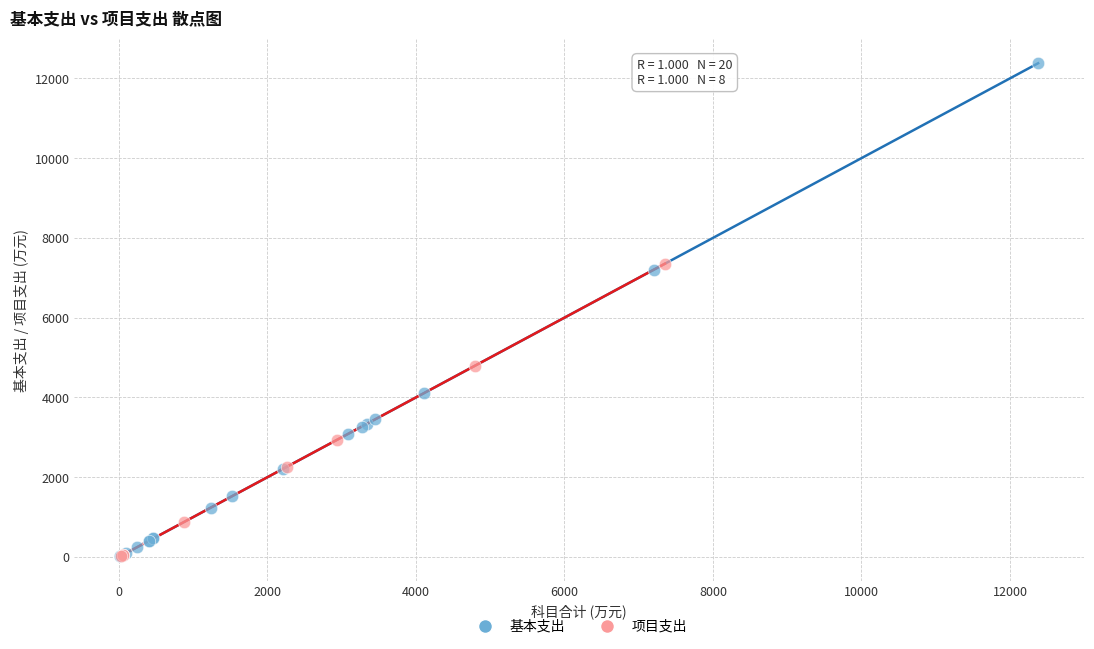

Which series has the widest spread of Y values?

基本支出